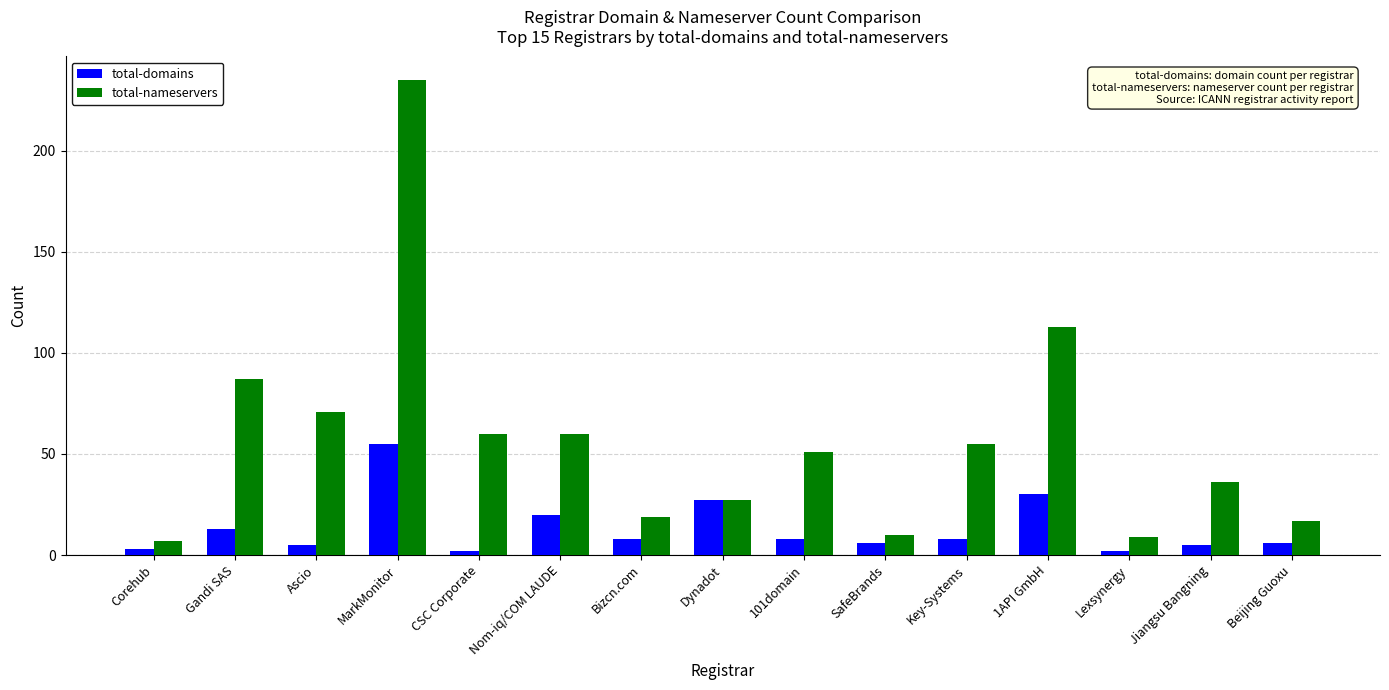

What position from the right is Ascio?

13